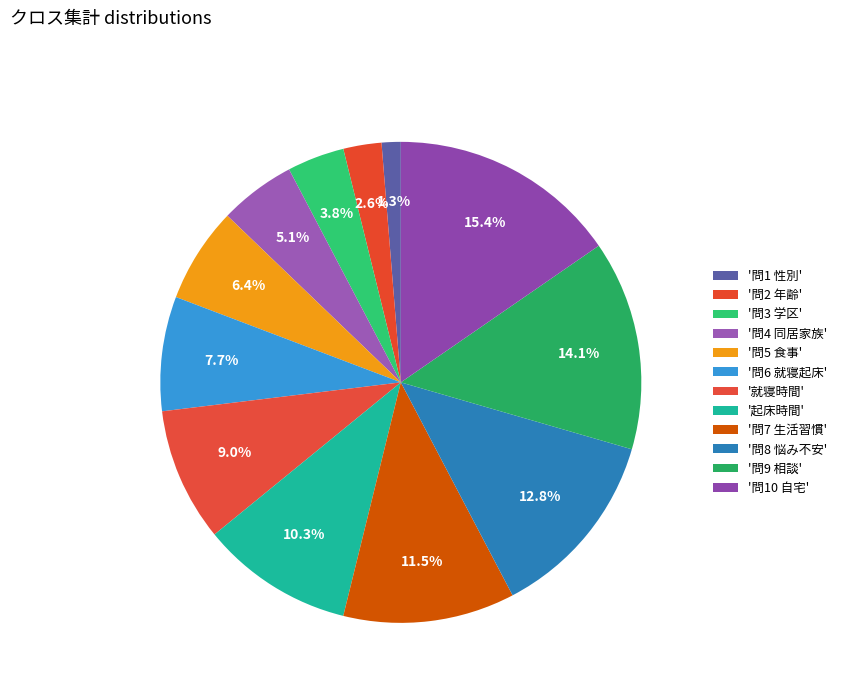

Is there any slice that represents more than half of the pie?

No